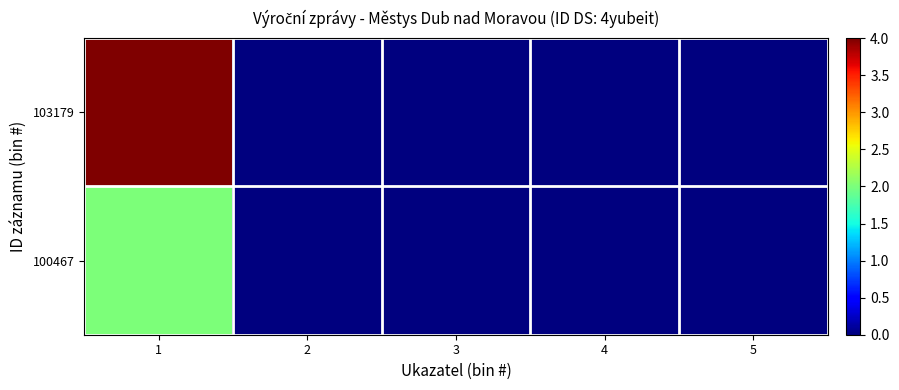

Count the number of categories in the chart.

5